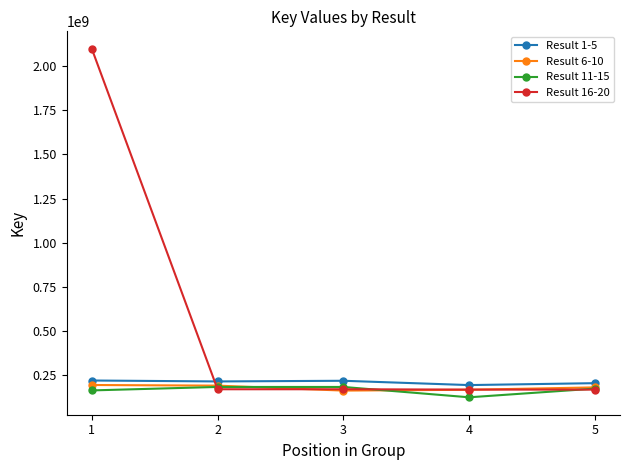

How many values in the Result 11-15 series are below 175669048?

2